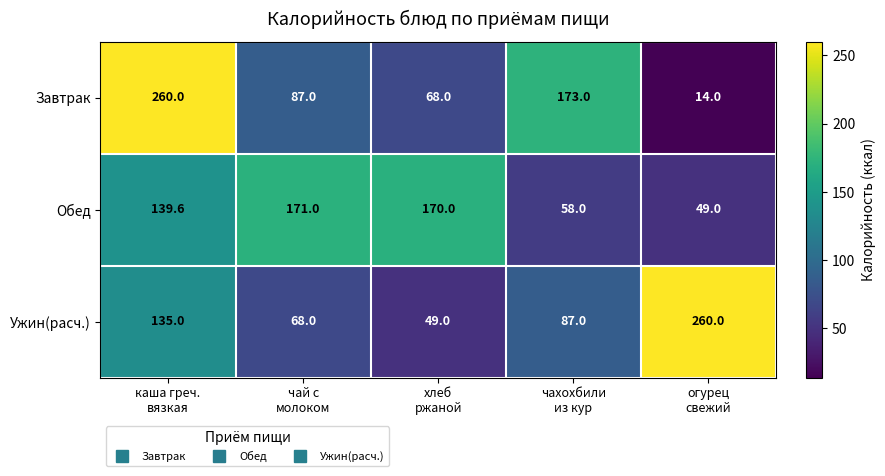

What is the smallest value displayed?

14.0